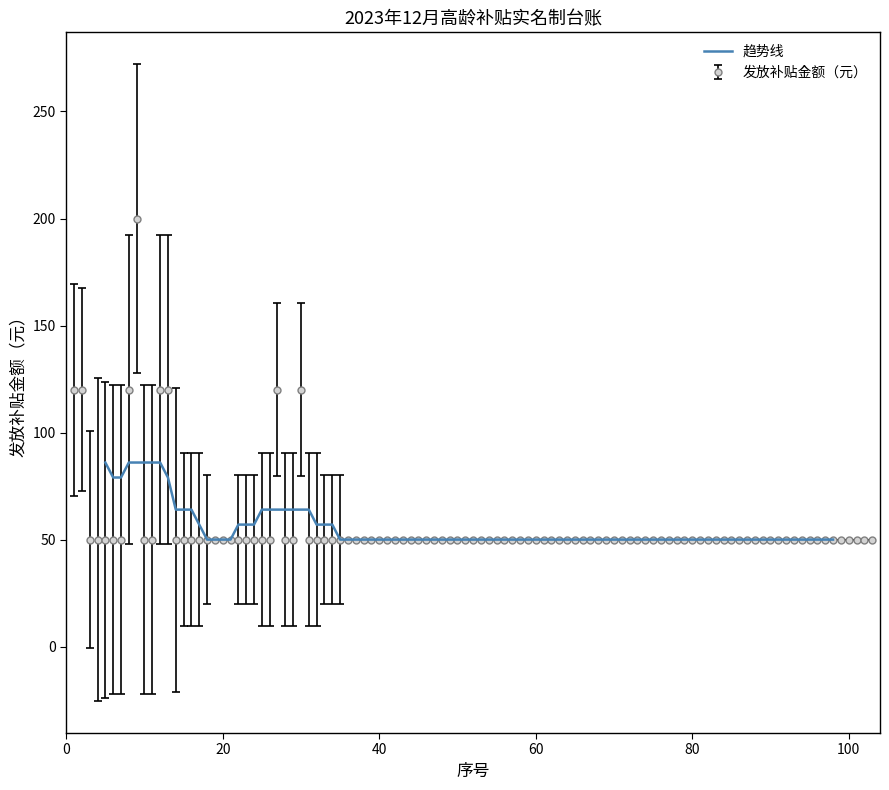

Which has a higher value, 13 or 20?

13